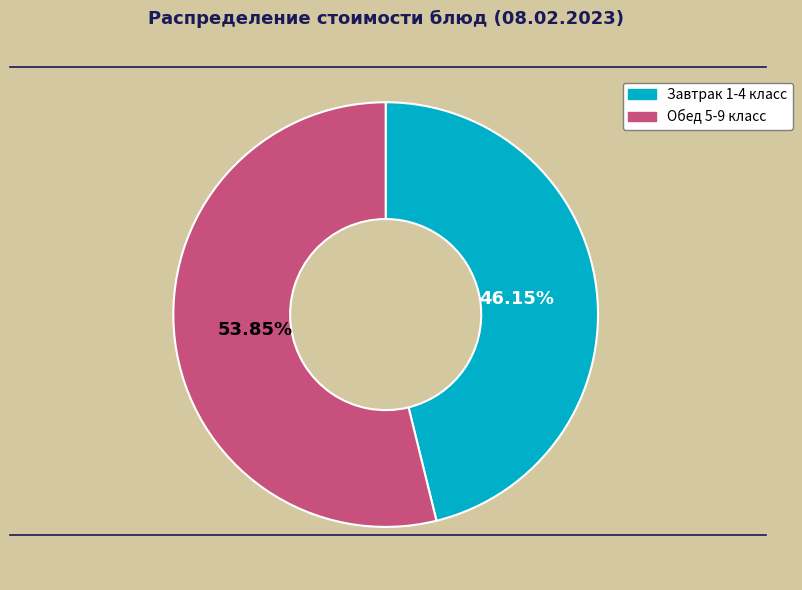

Is there any slice that represents more than half of the pie?

Yes